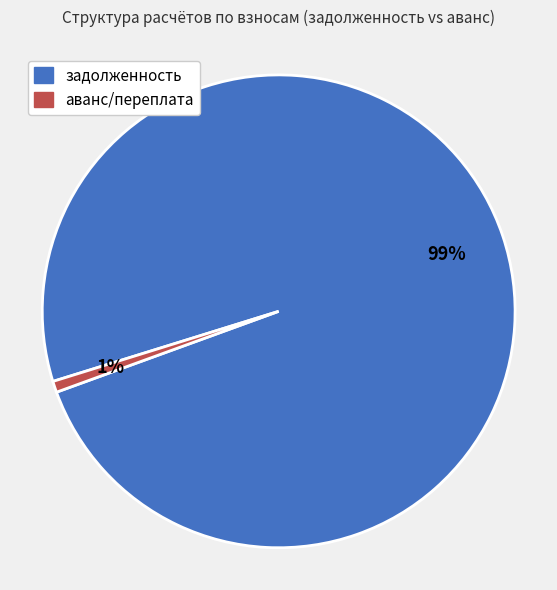

Is there a majority slice in this chart?

Yes